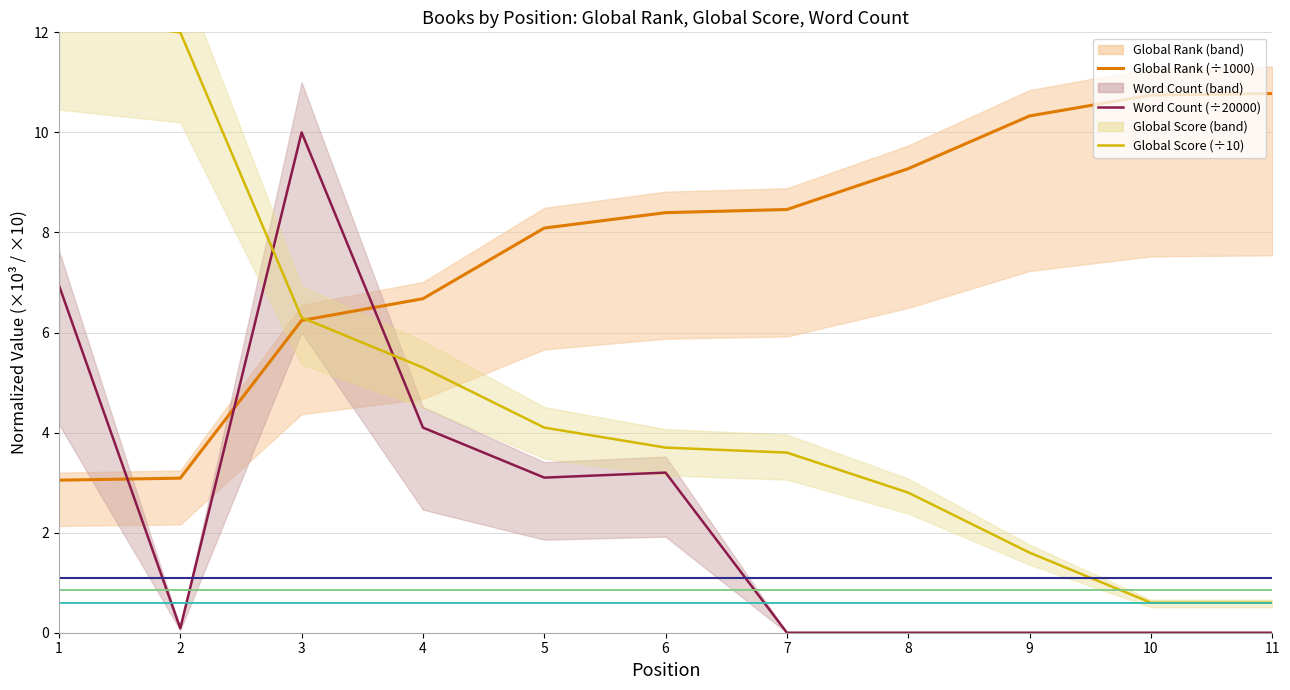

The value of Word Count at 4 is 4.1. True or false?

True